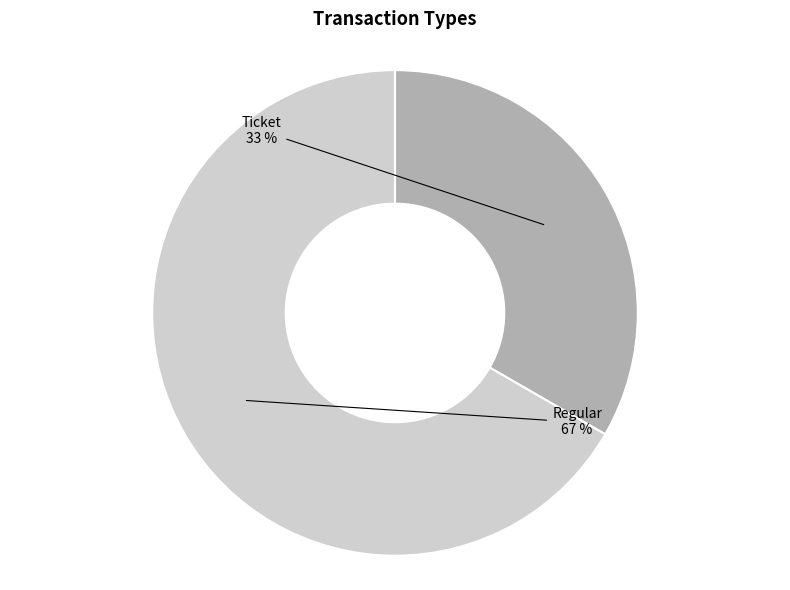

To the nearest percent, what is the average slice percentage?

50%